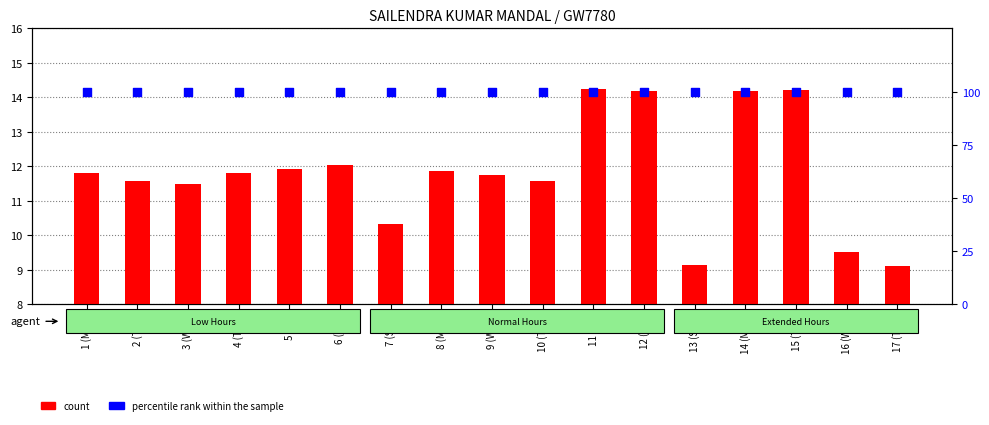

Which series reaches the minimum Y coordinate?

count